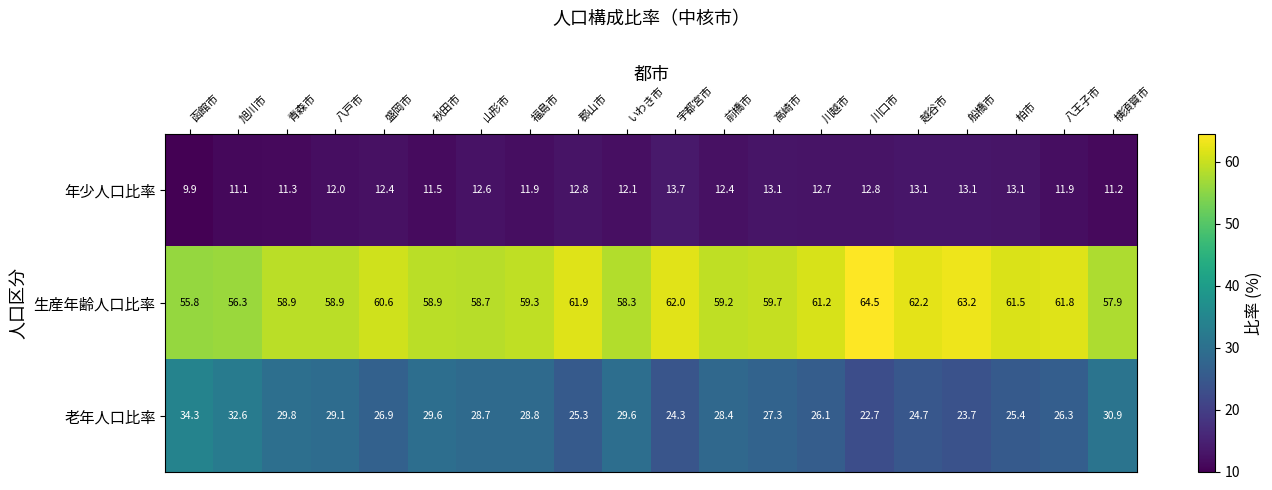

How many data points in 生産年齢人口比率 are above 59?

12